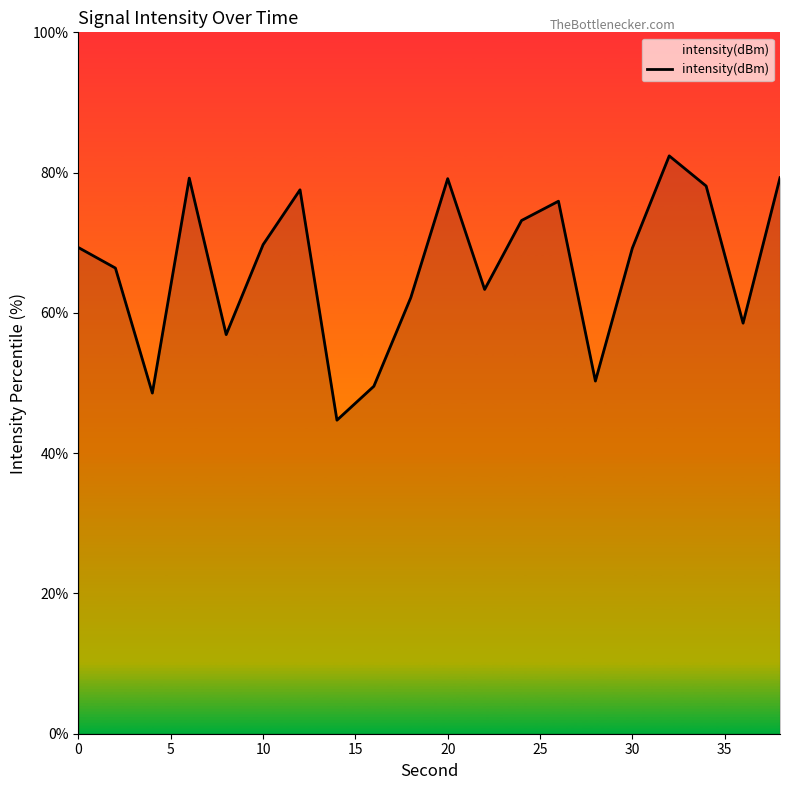

What is the smallest value displayed?

44.7